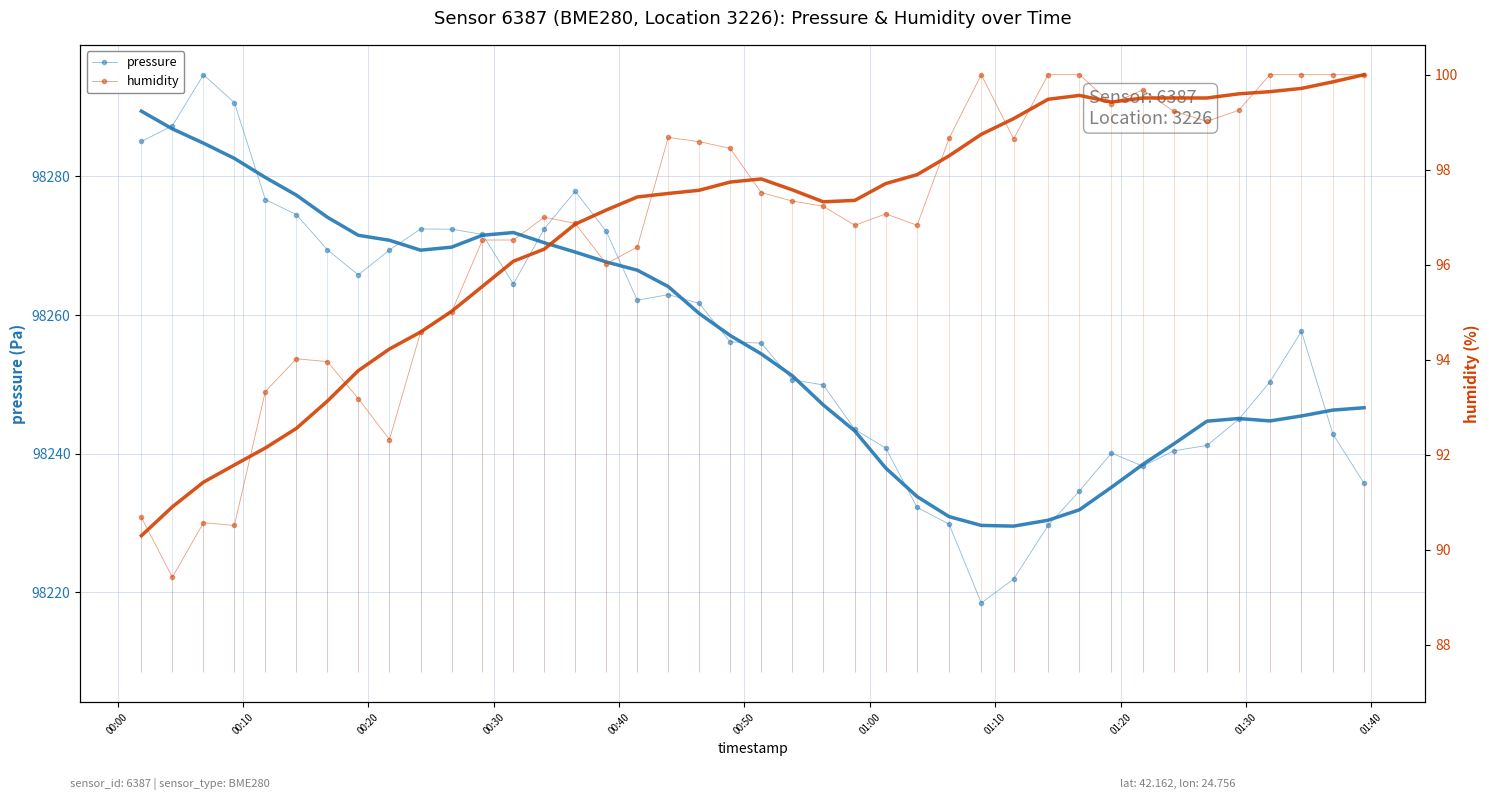

Reading left to right, list all the values displayed in this chart.

pressure: 98285.0	98287.3	98294.7	98290.6	98276.7	98274.5	98269.4	98265.8	98269.4	98272.4	98272.4	98271.6	98264.5	98272.4	98277.8	98272.1	98262.1	98262.9	98261.7	98256.1	98255.9	98250.7	98249.9	98243.5	98240.8	98232.2	98229.8	98218.5	98221.9	98229.7	98234.6	98240.1	98238.2	98240.4	98241.2	98244.9	98250.3	98257.6	98242.8	98235.7
humidity: 90.7	89.4	90.6	90.5	93.3	94.0	94.0	93.2	92.3	94.6	95.0	96.5	96.5	97.0	96.9	96.0	96.4	98.7	98.6	98.5	97.5	97.3	97.2	96.8	97.1	96.8	98.7	100.0	98.7	100.0	100.0	99.4	99.7	99.2	99.0	99.2	100.0	100.0	100.0	100.0